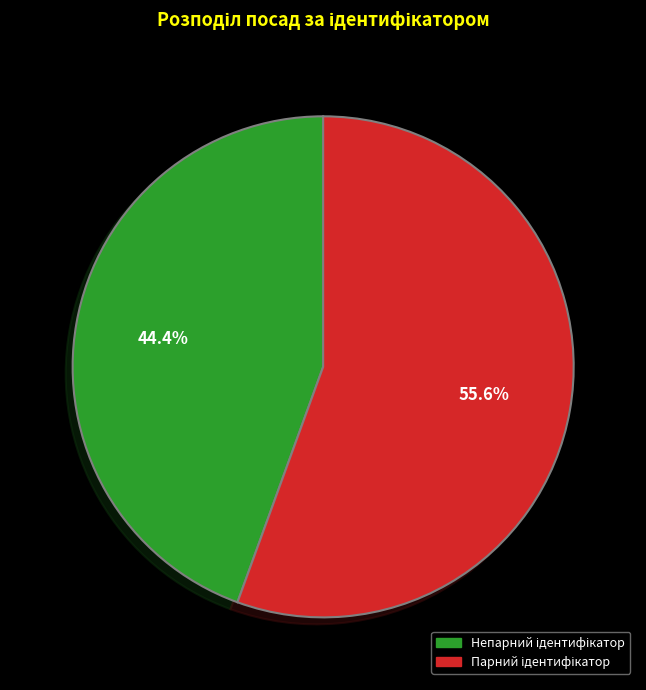

To the nearest percent, what is the difference between the largest and smallest slice percentages?

11%